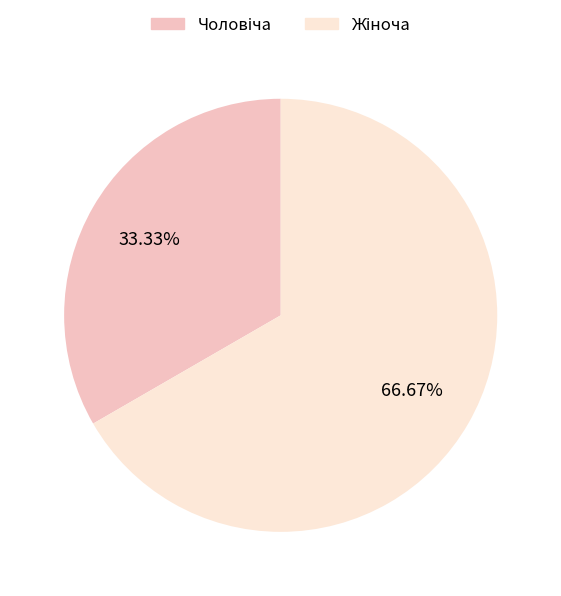

Is there any slice that represents more than half of the pie?

Yes